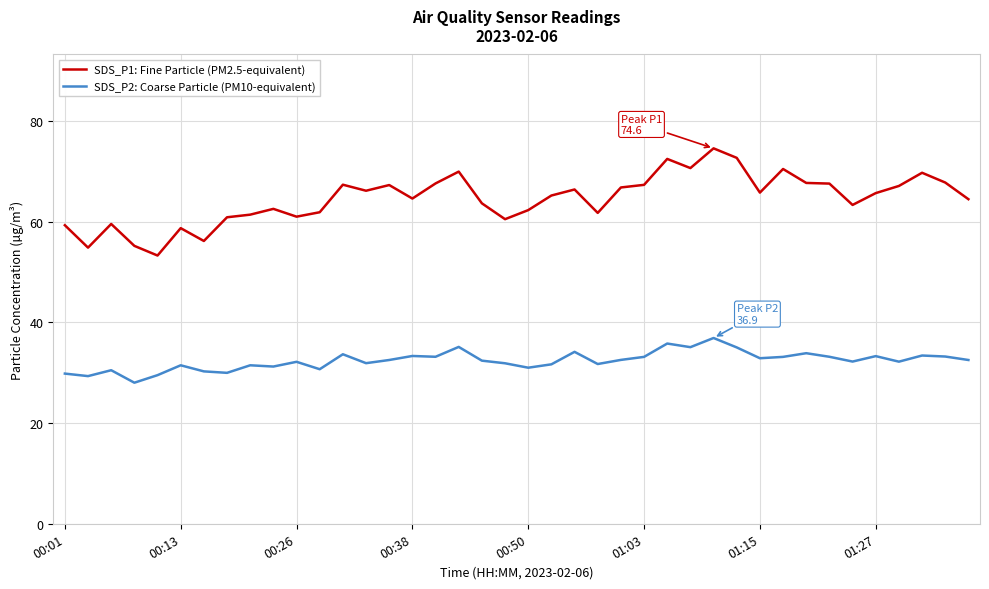

Which series has the widest spread of values?

SDS_P1: Fine Particle (PM2.5-equivalent)